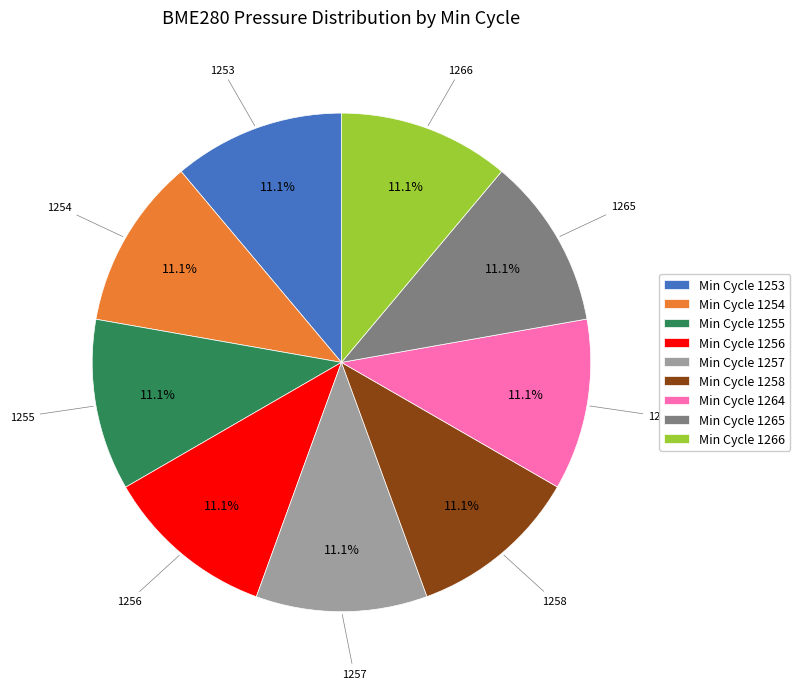

Is there any slice that represents more than half of the pie?

No